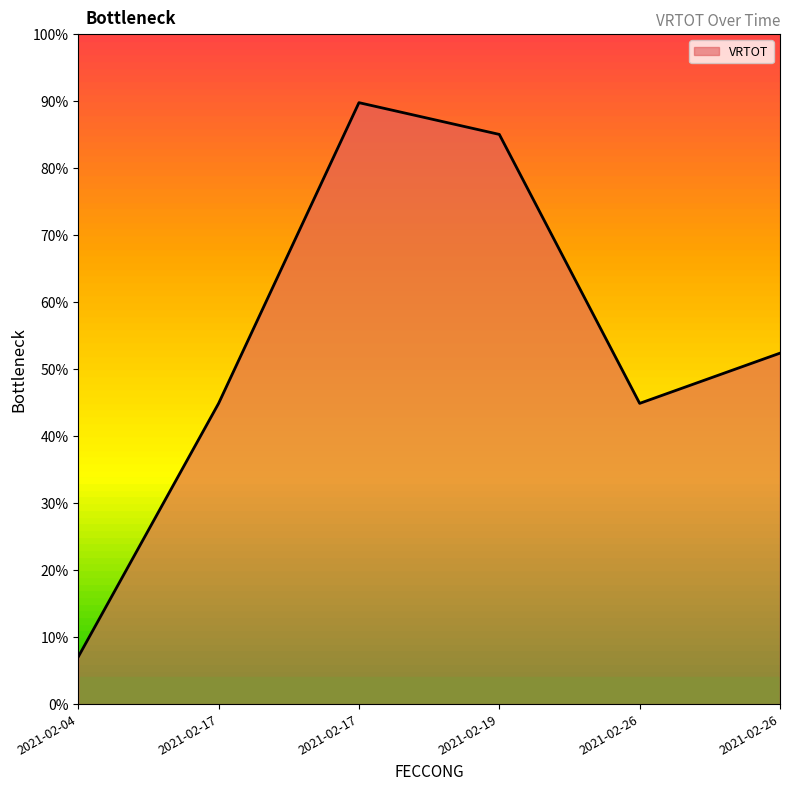

What is the difference between the values at 2021-02-04 and 2021-02-17?

4161264.2